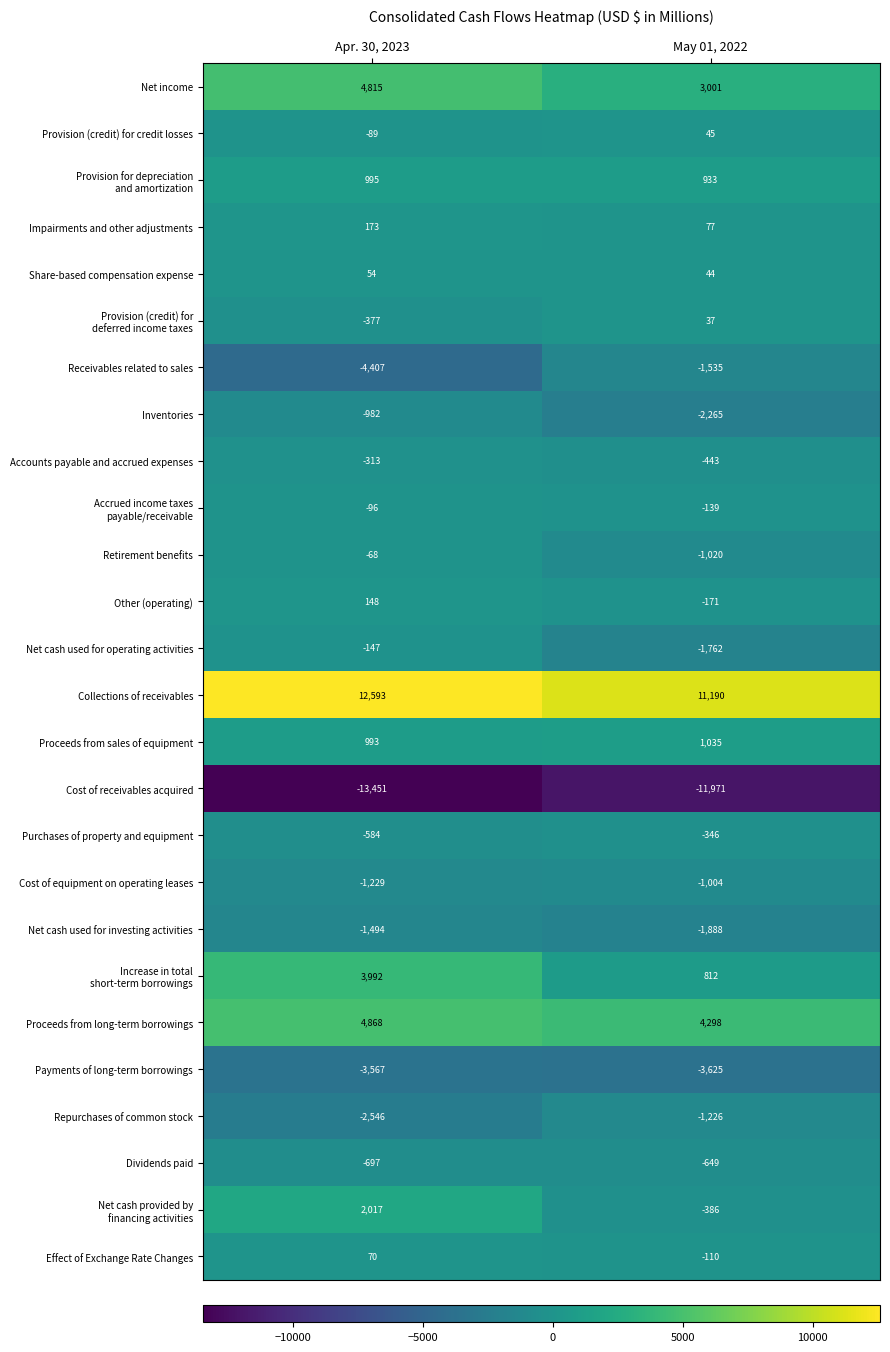

True or false: Impairments and other adjustments has a value of 132 at May 01, 2022.

False